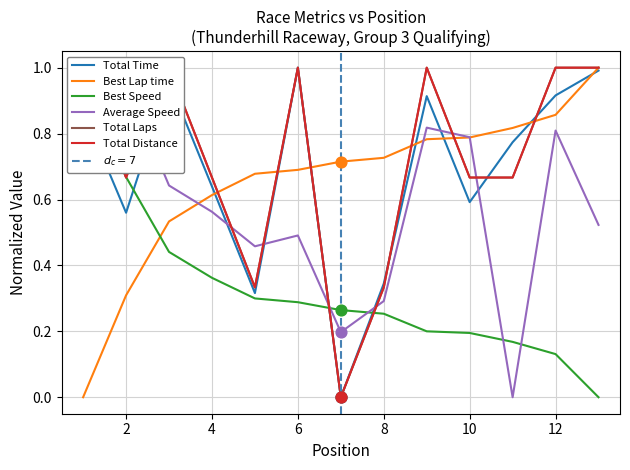

What are all the series names shown in the legend?

Total Time, Best Lap time, Best Speed, Average Speed, Total Laps, Total Distance